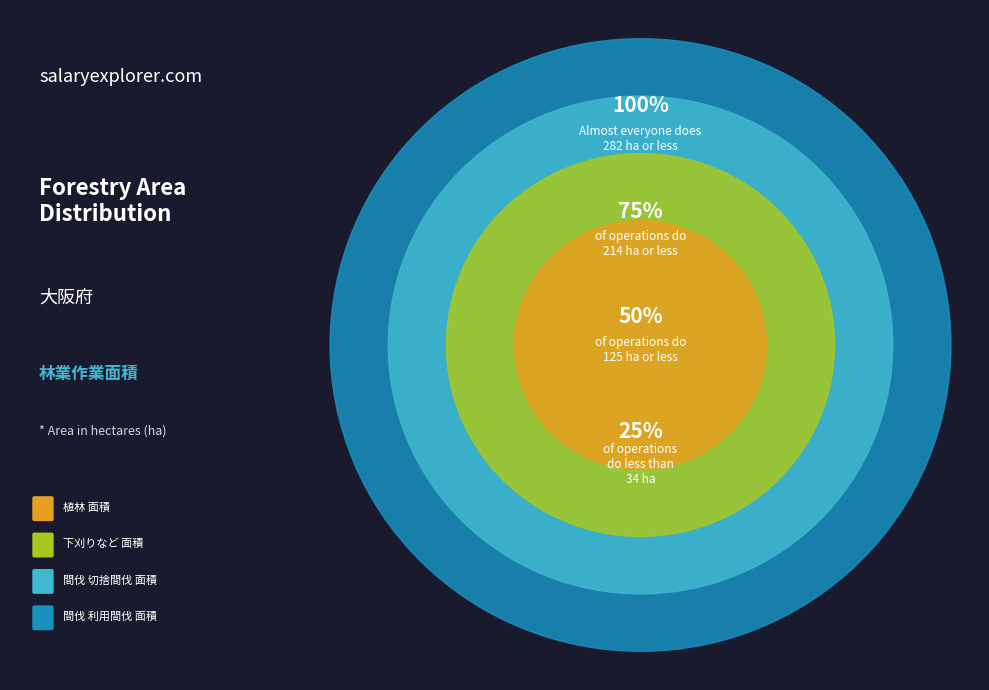

To the nearest percent, what percentage of the pie is 植林_面積?

5%